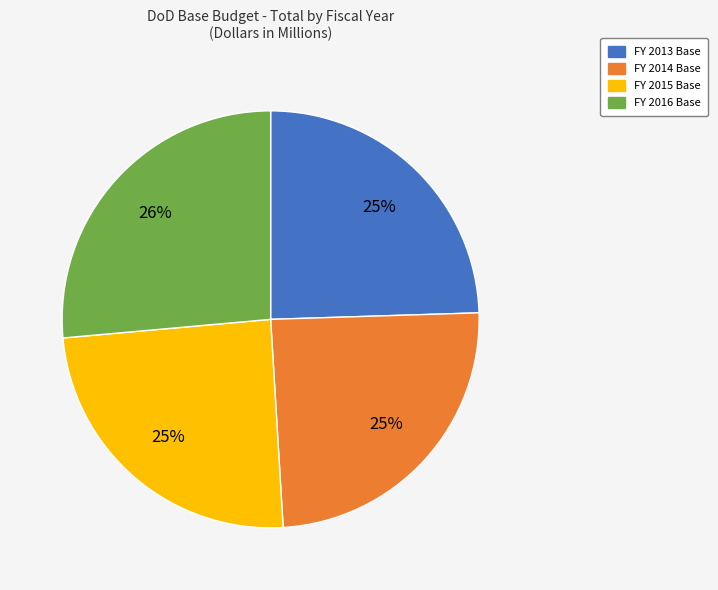

How many segments does this pie chart have?

4